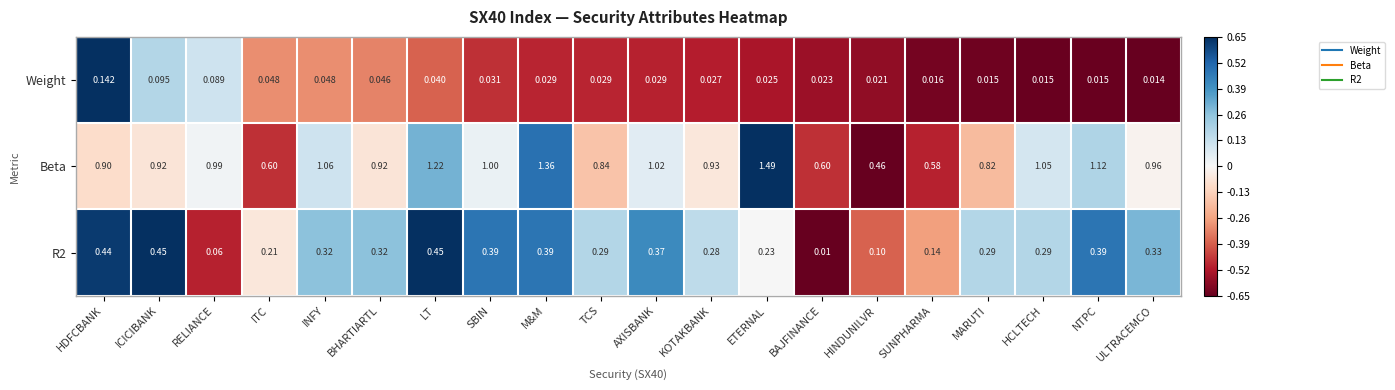

Which series has the largest total across all categories?

Beta